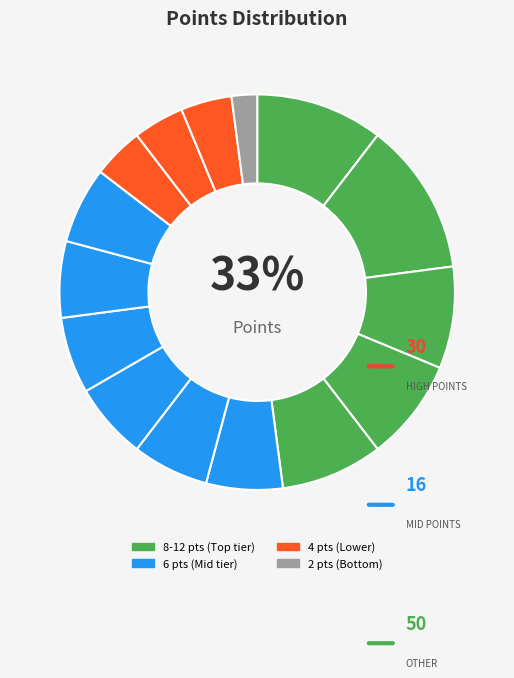

How many segments does this pie chart have?

15